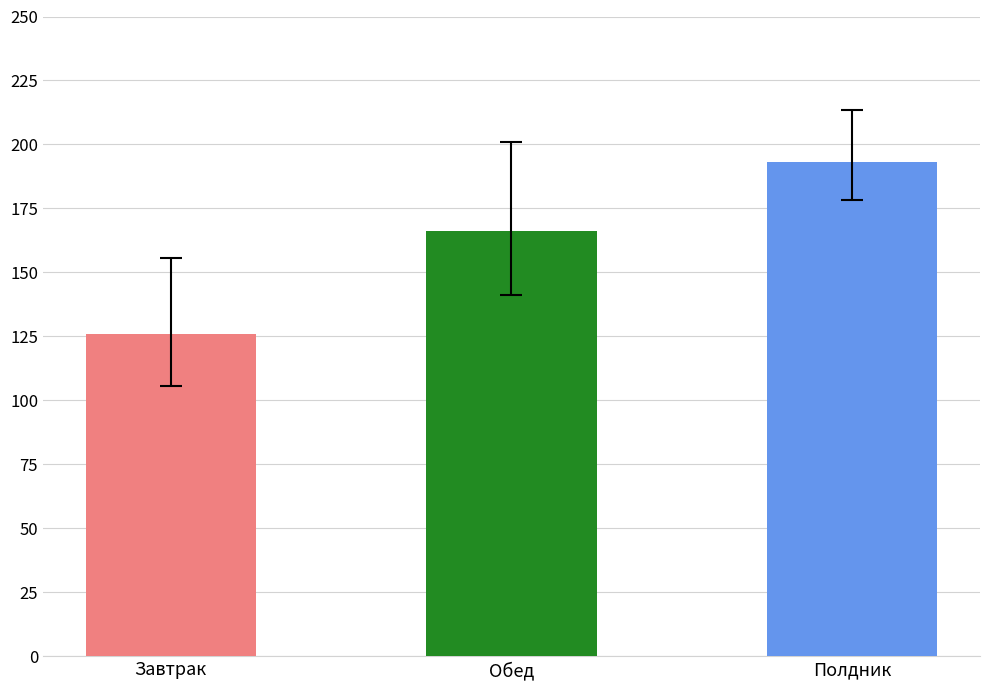

Are the bars grouped side by side (vs. stacked)?

No